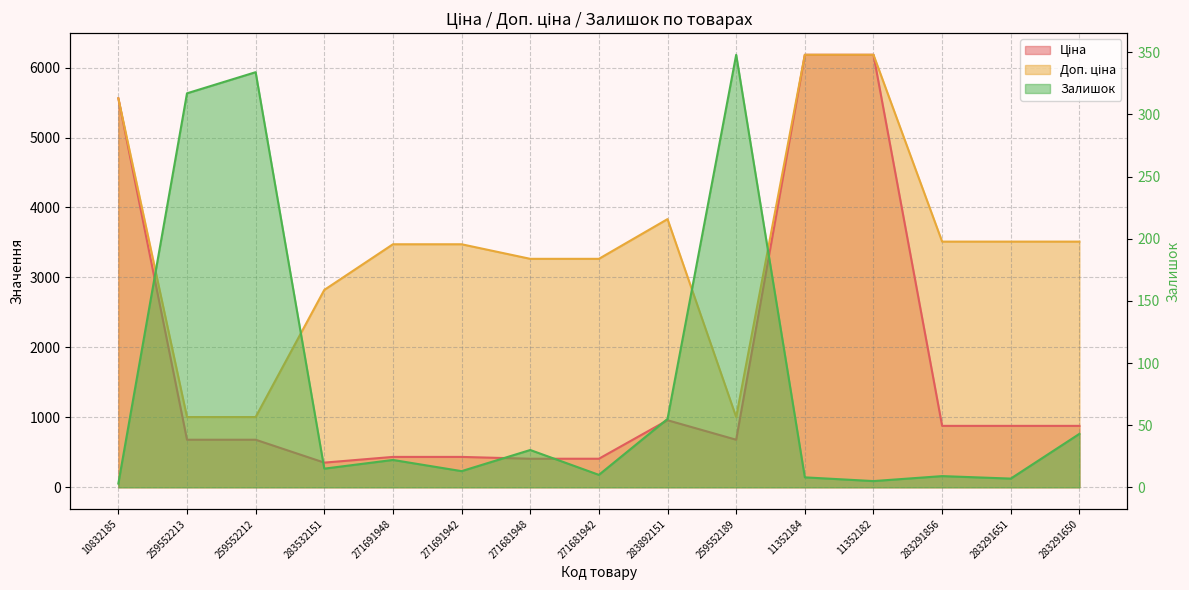

What is the difference between the second highest and minimum values in the Ціна series?

5829.9